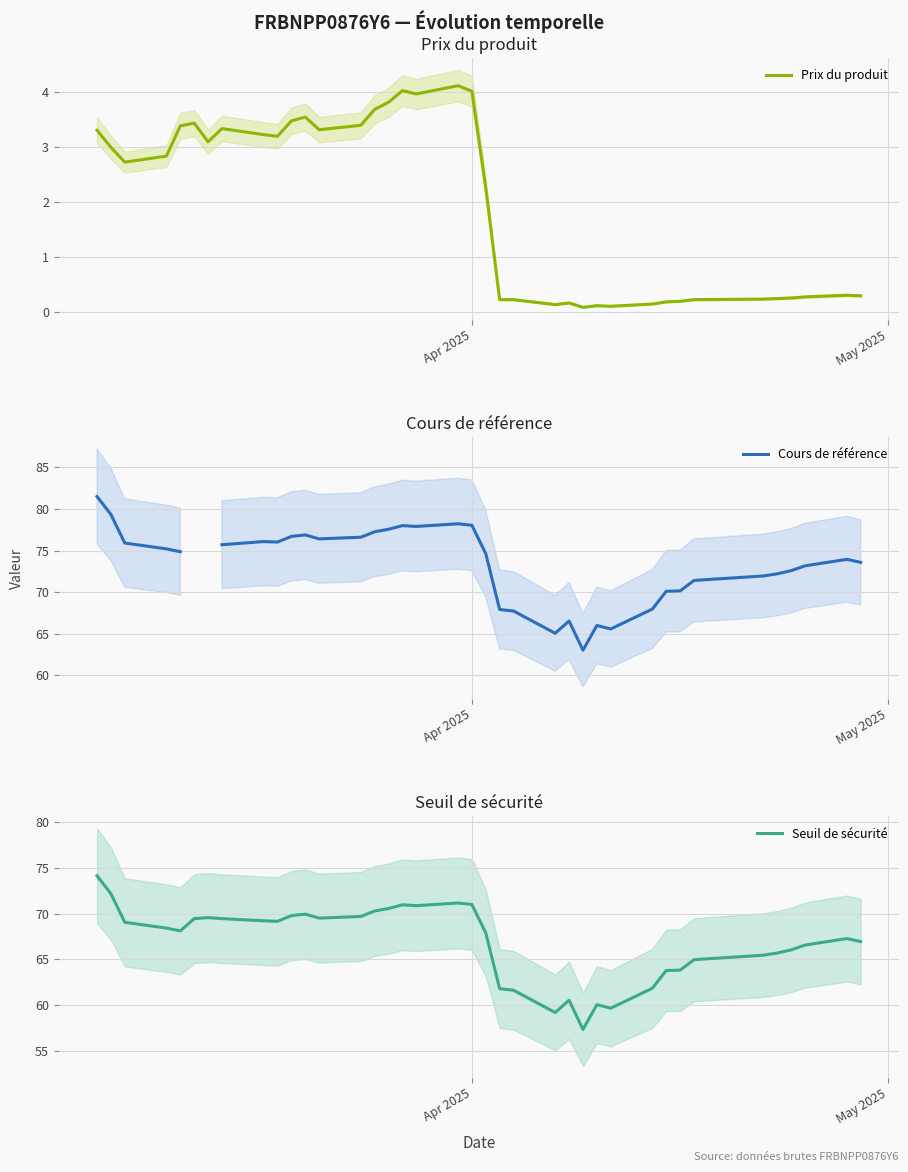

What is the smallest value displayed?

0.1